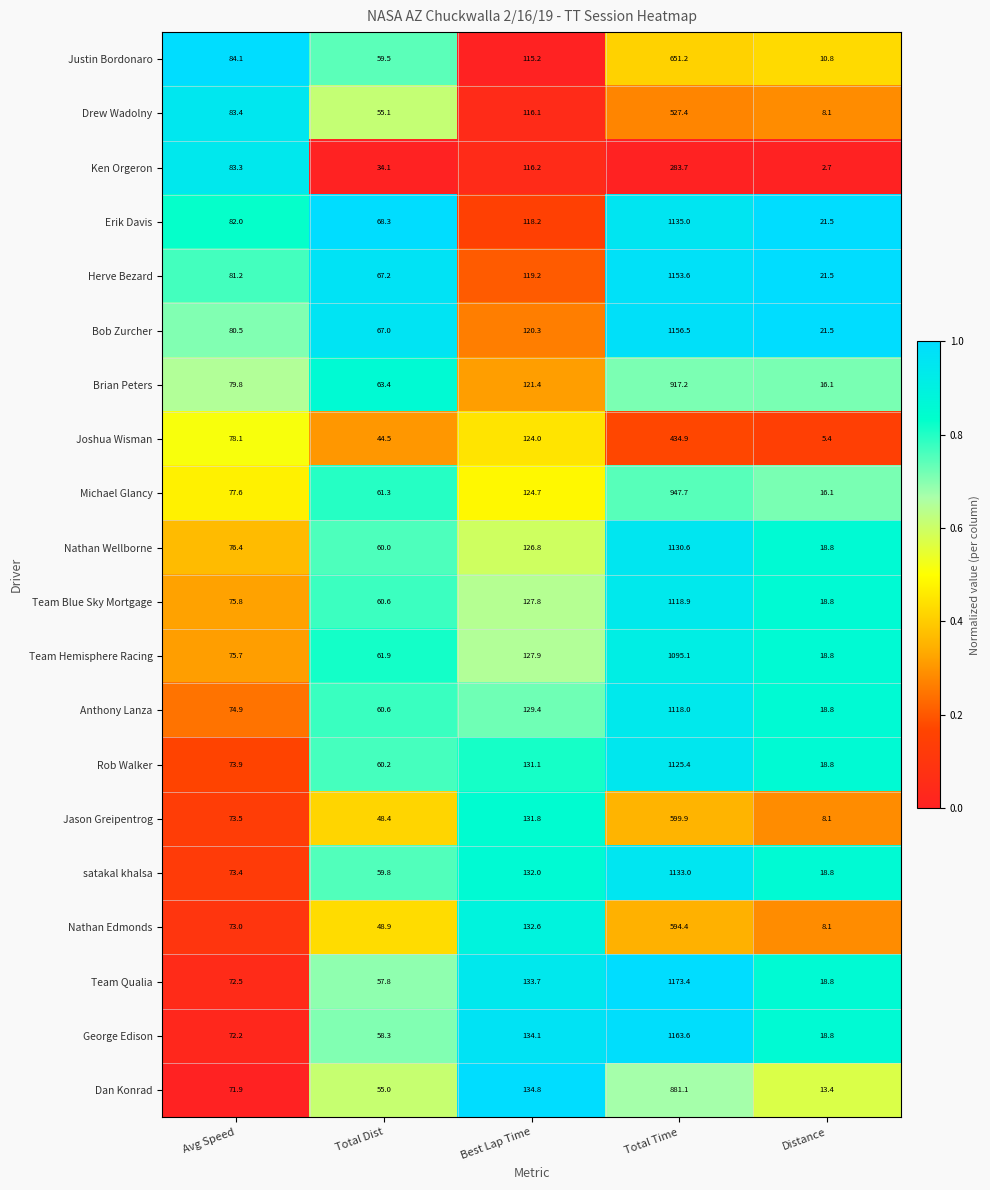

What is the total value across all series at Best Lap Time?

2517.3